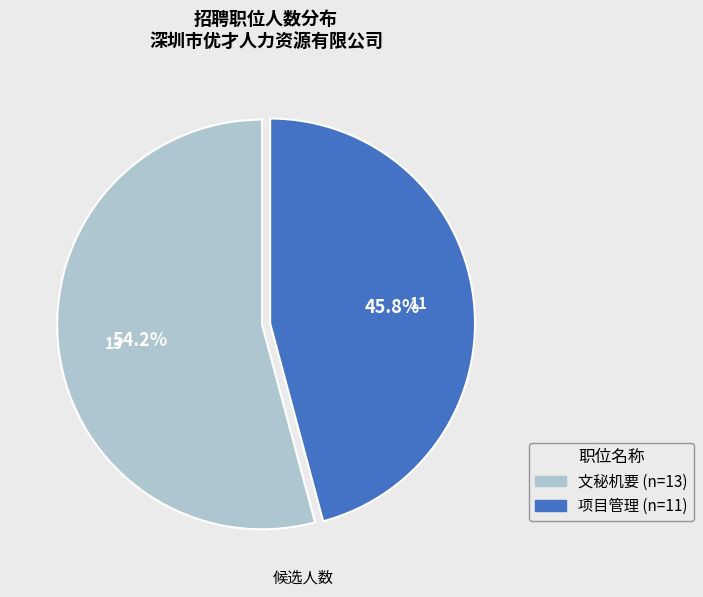

To the nearest percent, what percentage of the pie is 文秘机要?

54%